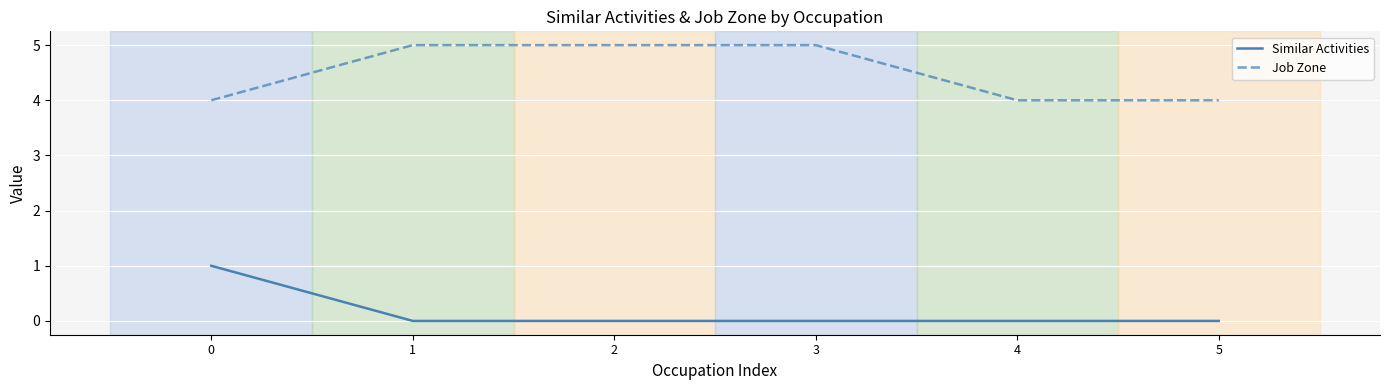

How many lines are shown in the chart?

2